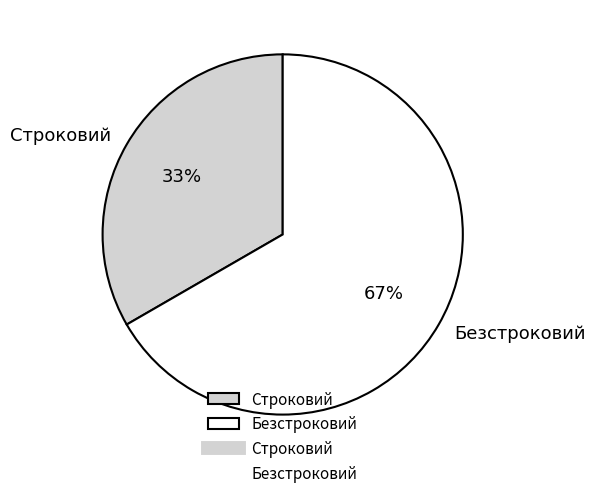

How many segments does this pie chart have?

2